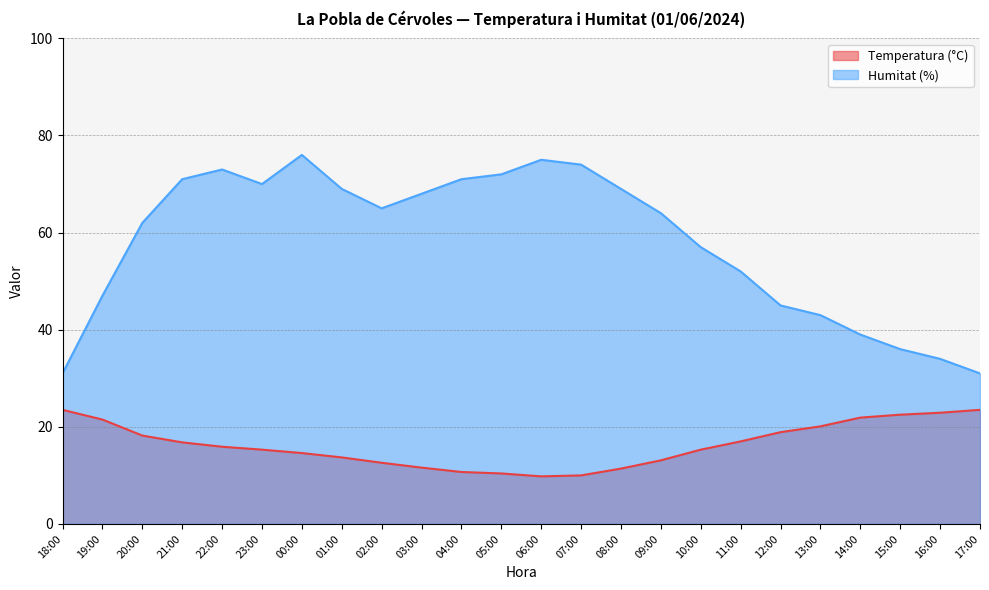

Is it true that Humitat (%) equals 41.9 at 04:00?

False